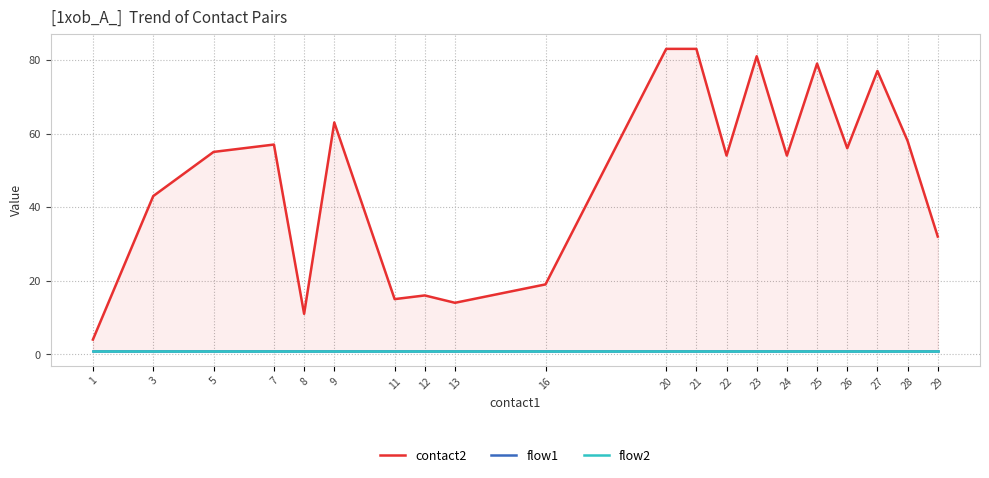

Is the value of flow2 at 29 greater than the value of flow1 at 9?

No